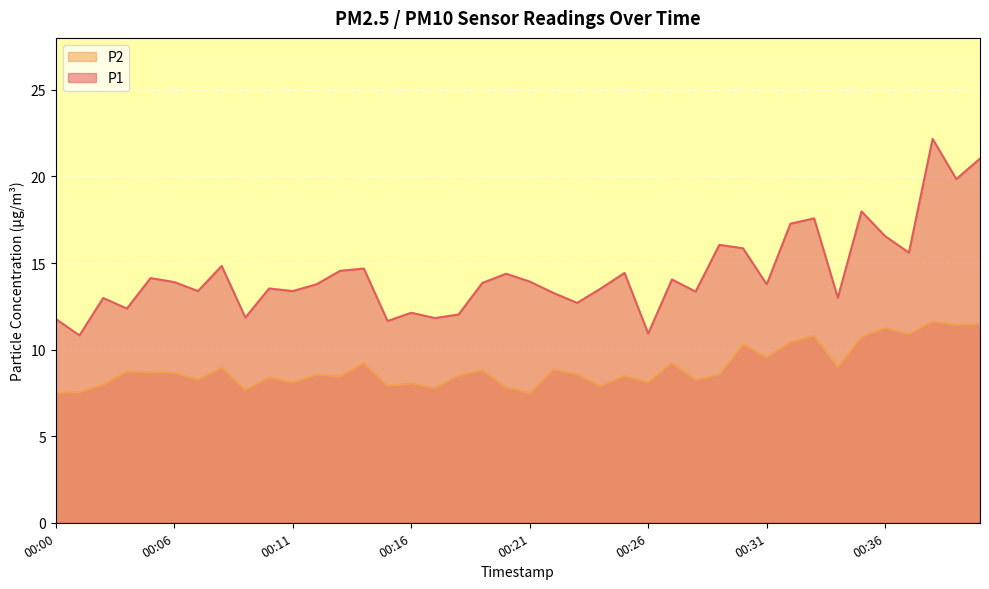

At 00:19, list the series in order from largest to smallest.

P1, P2